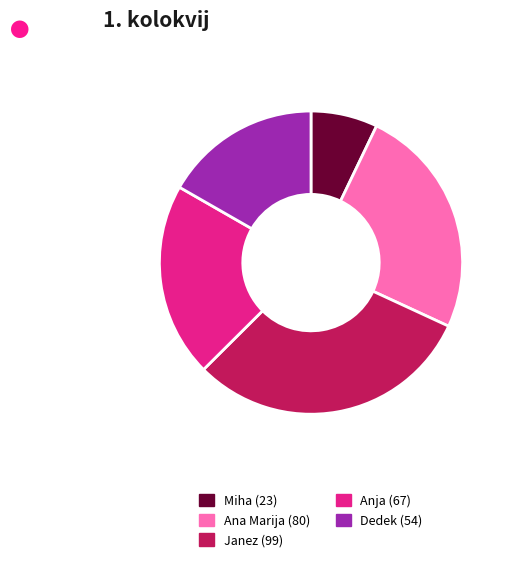

Combined, do Anja and Miha account for over 50%?

No